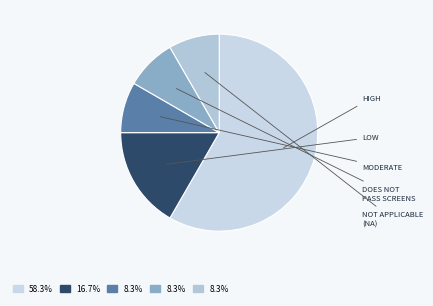

How many slices are in this pie chart?

5